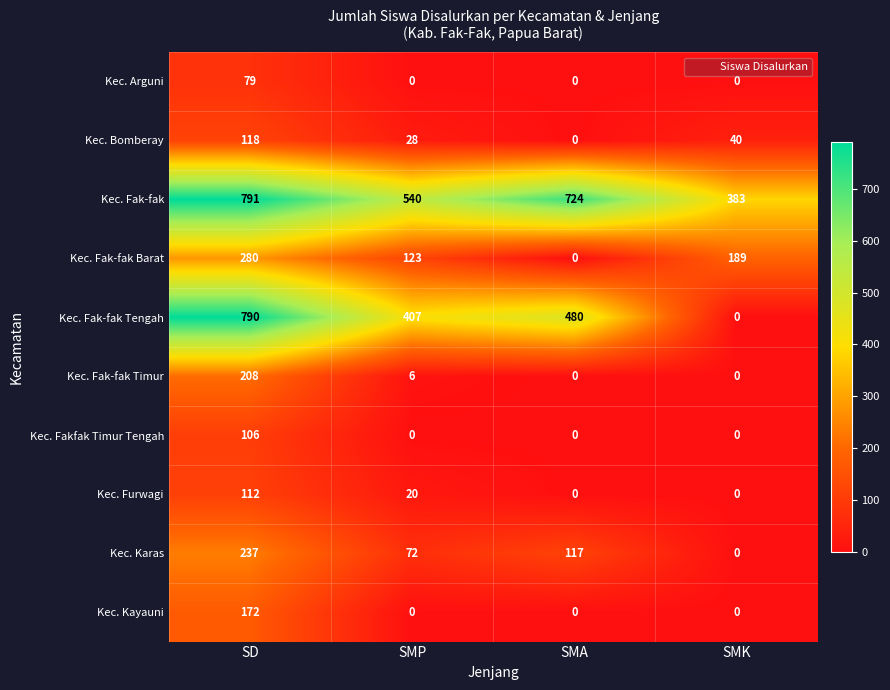

At which category is the sum across all series the highest?

SD